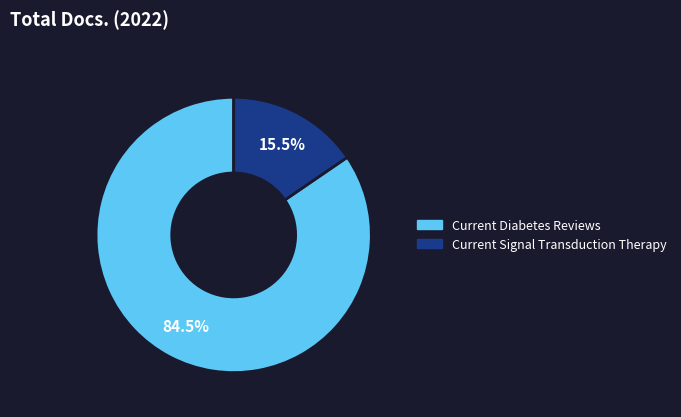

To the nearest percent, what is the difference between the Current Diabetes Reviews and Current Signal Transduction Therapy slice percentages?

69%